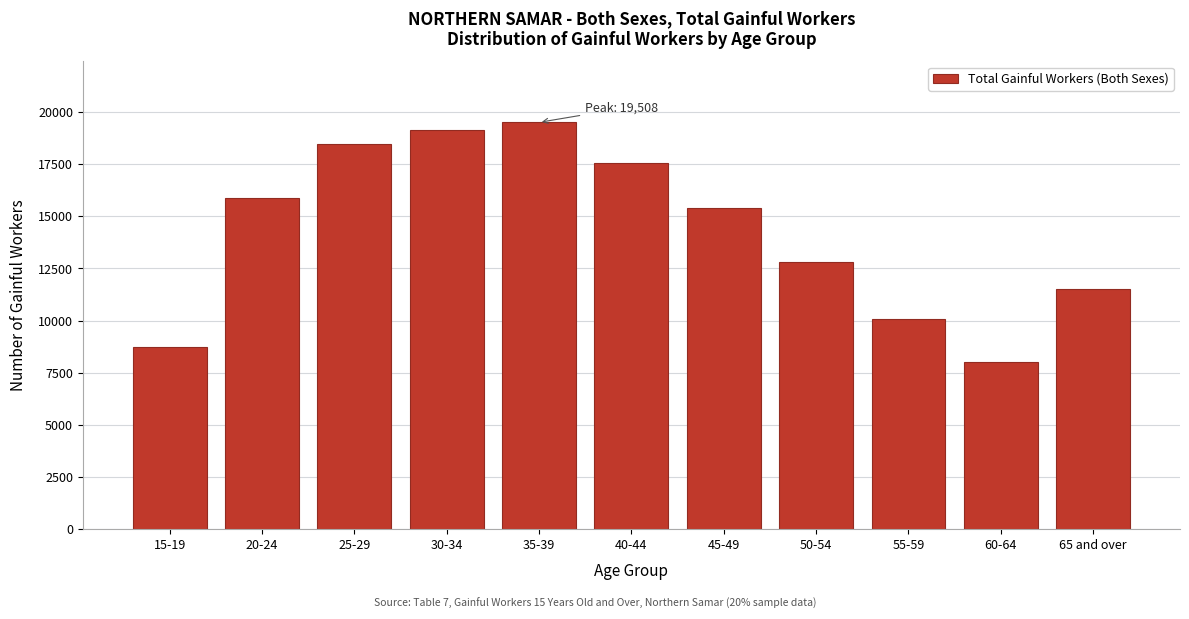

Reading left to right, list all the values displayed in this chart.

8711	15873	18449	19139	19508	17550	15389	12788	10066	8026	11494